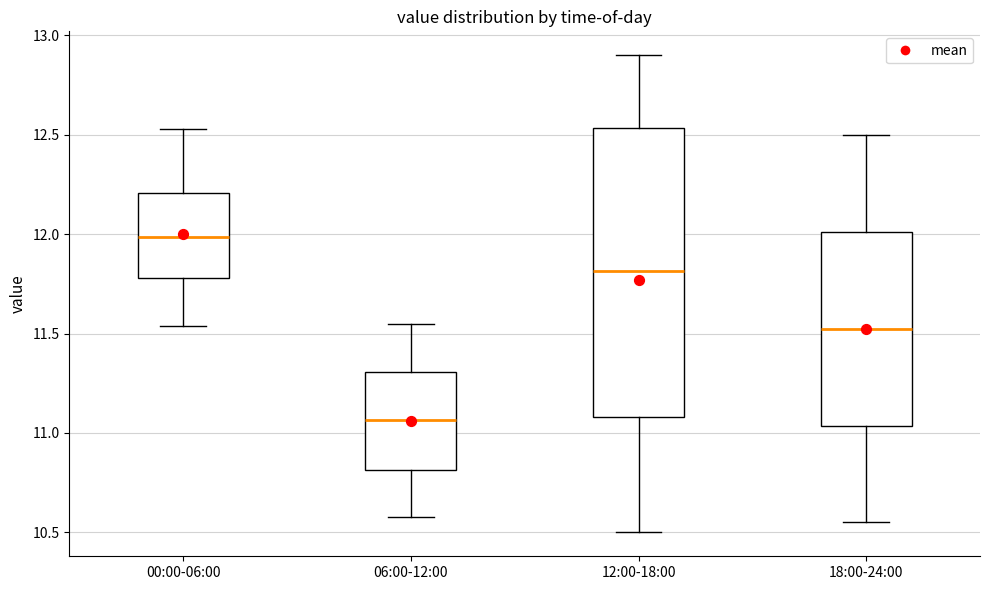

Which box's median line is the highest?

00:00-06:00